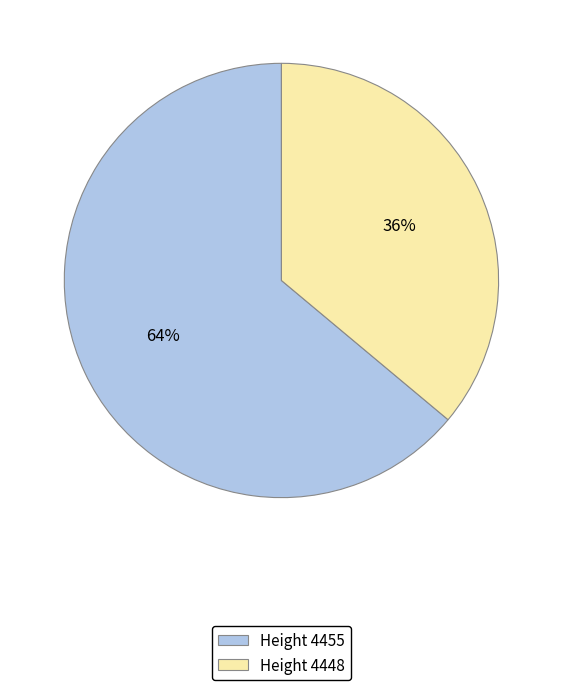

True or false: Height 4448 accounts for 47% of the total.

False